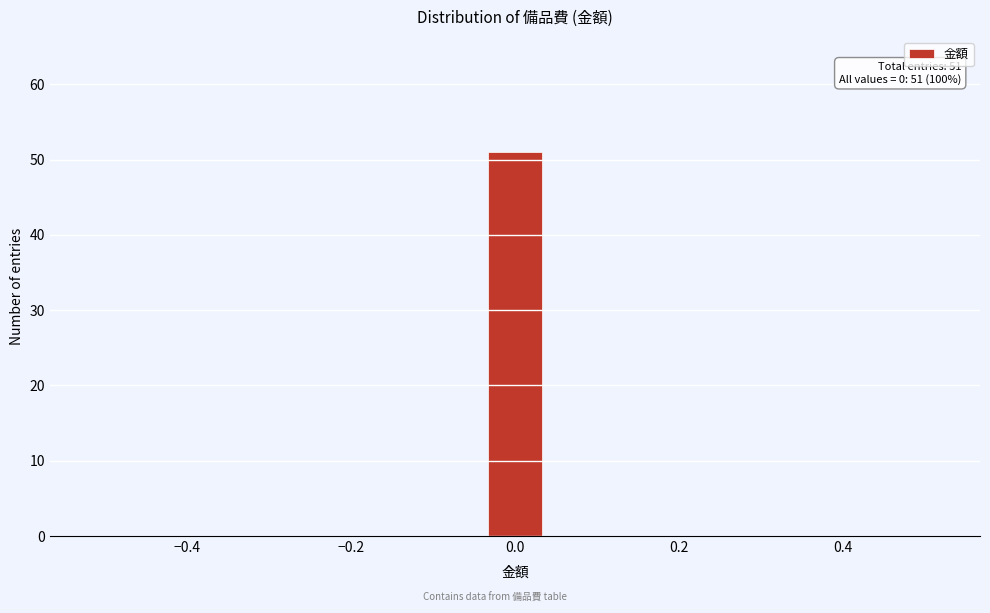

Around what value on the x-axis is the tallest bar? Give the approximate position of its centre, as read against the axis.

0.00